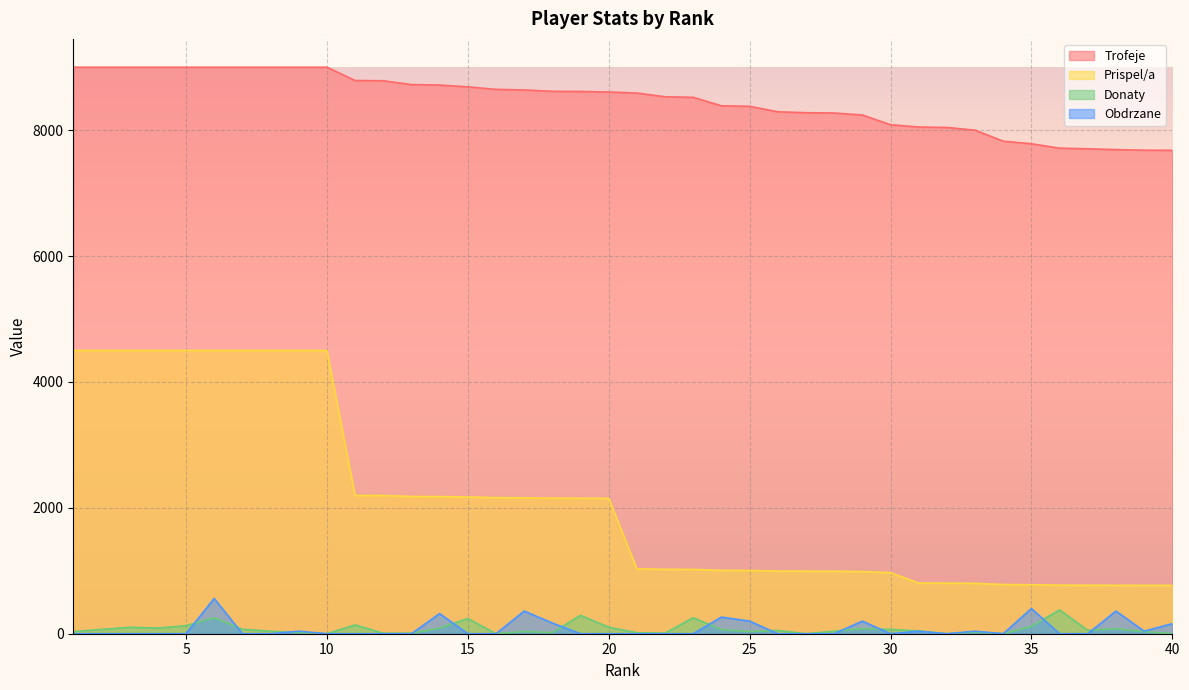

Which category has the lowest value across all series?

10